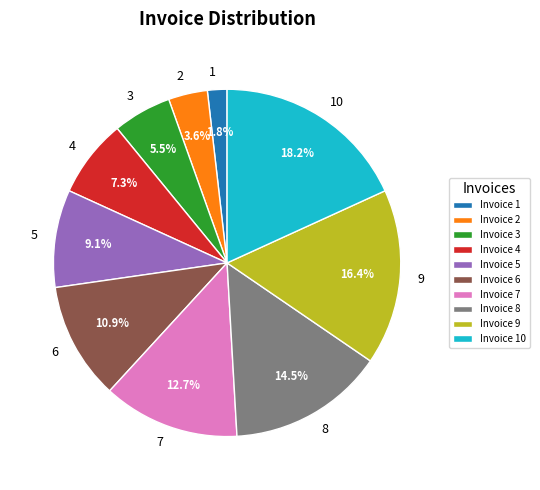

True or false: 4 accounts for 18% of the total.

False